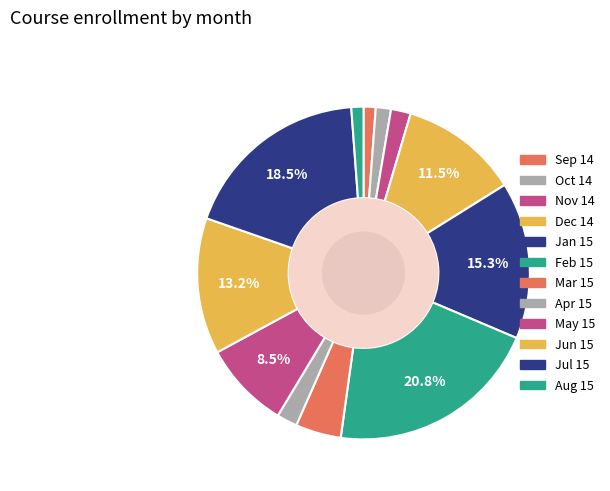

Count the number of slices in the pie.

12